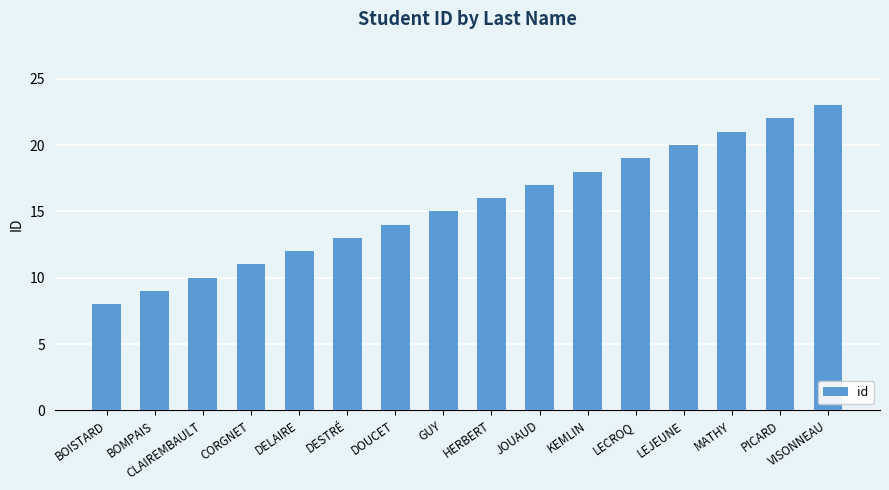

Count the number of categories in the chart.

16